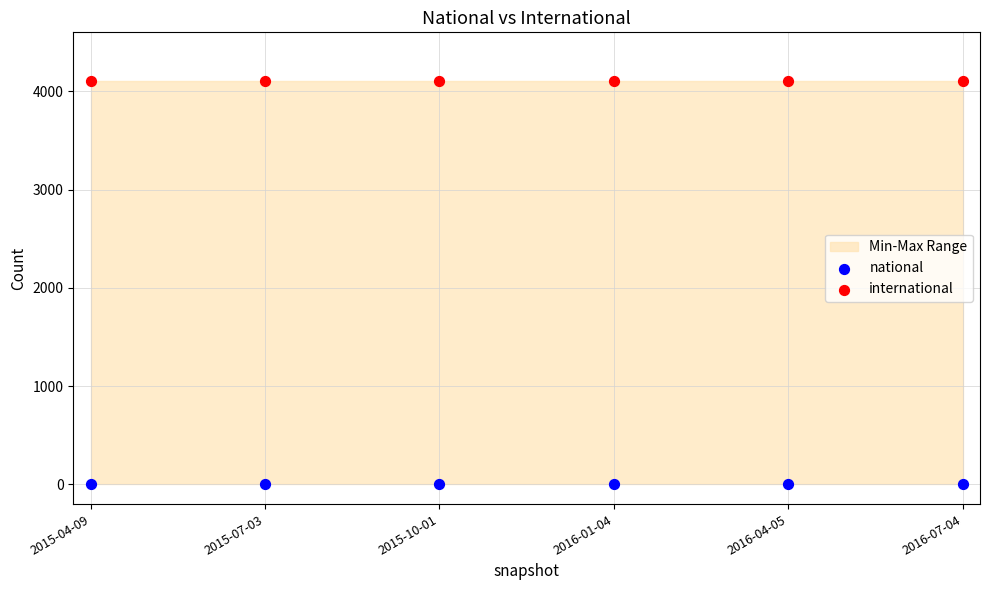

Which series reaches the maximum Y coordinate?

international